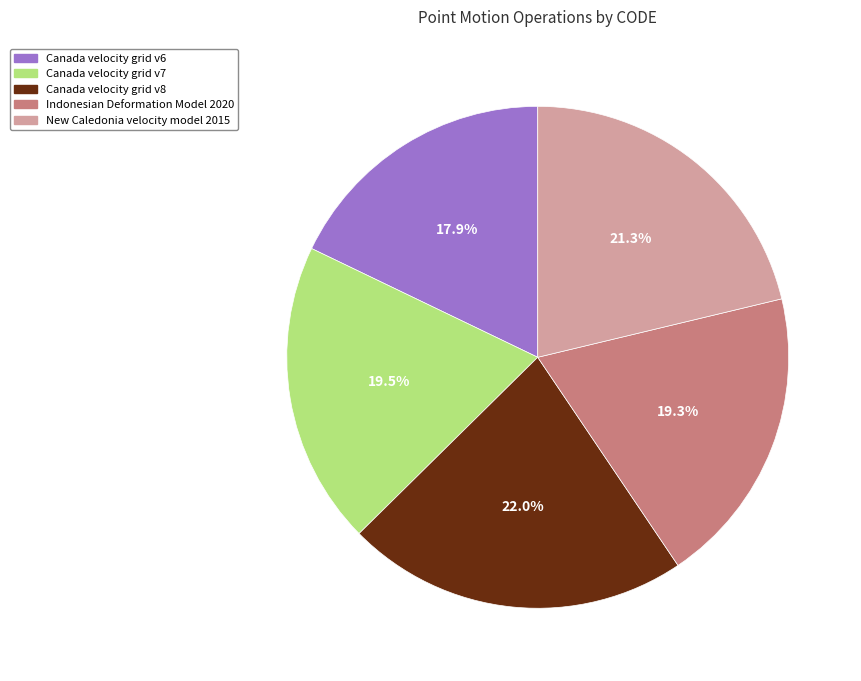

What is the smallest slice in the pie chart?

Canada velocity grid v6